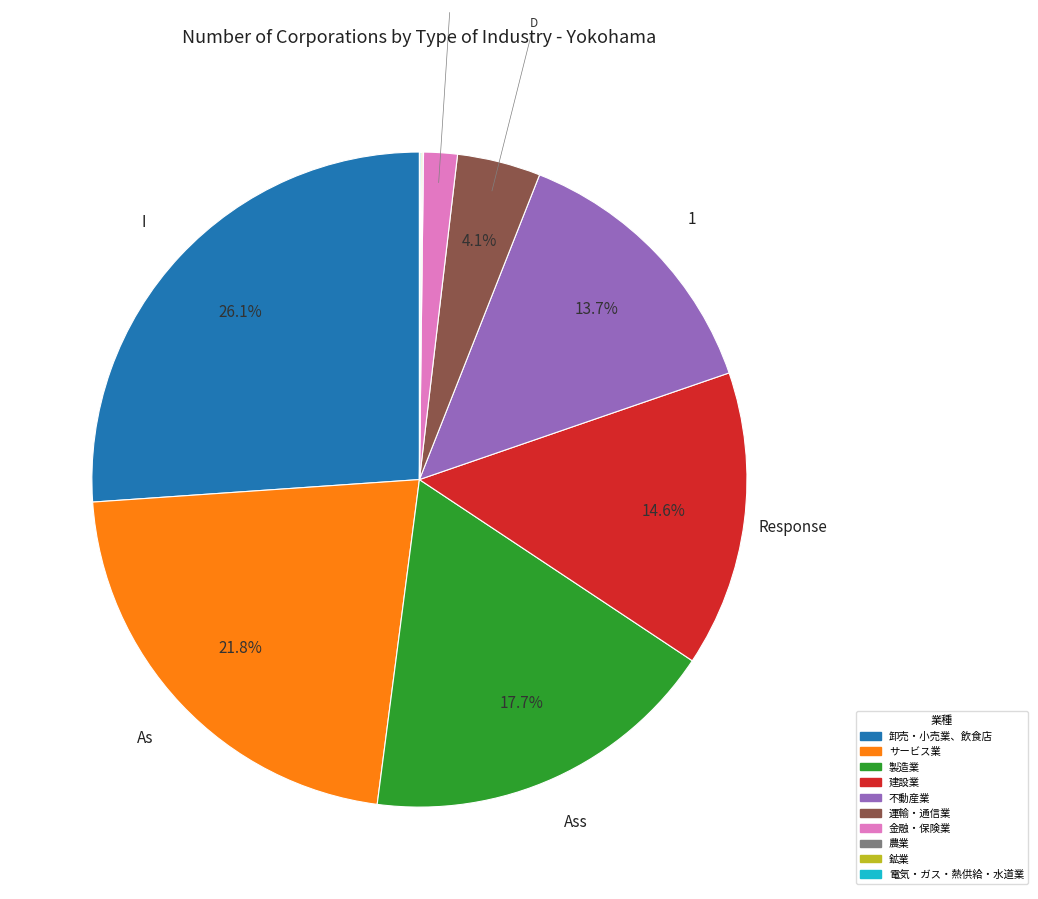

Does any single category account for the majority?

No